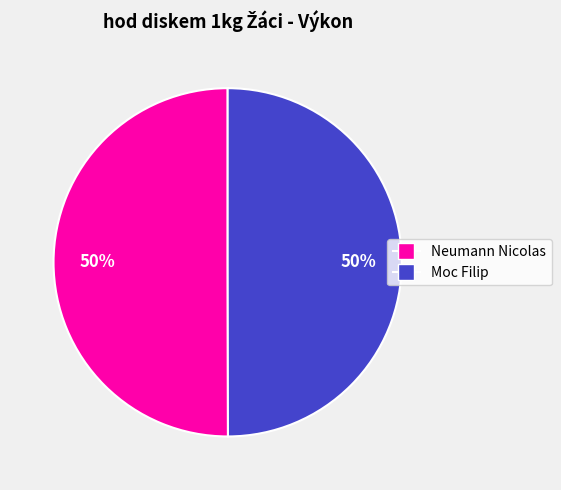

Approximately how many times larger is the value at Neumann Nicolas compared to Moc Filip?

1.0